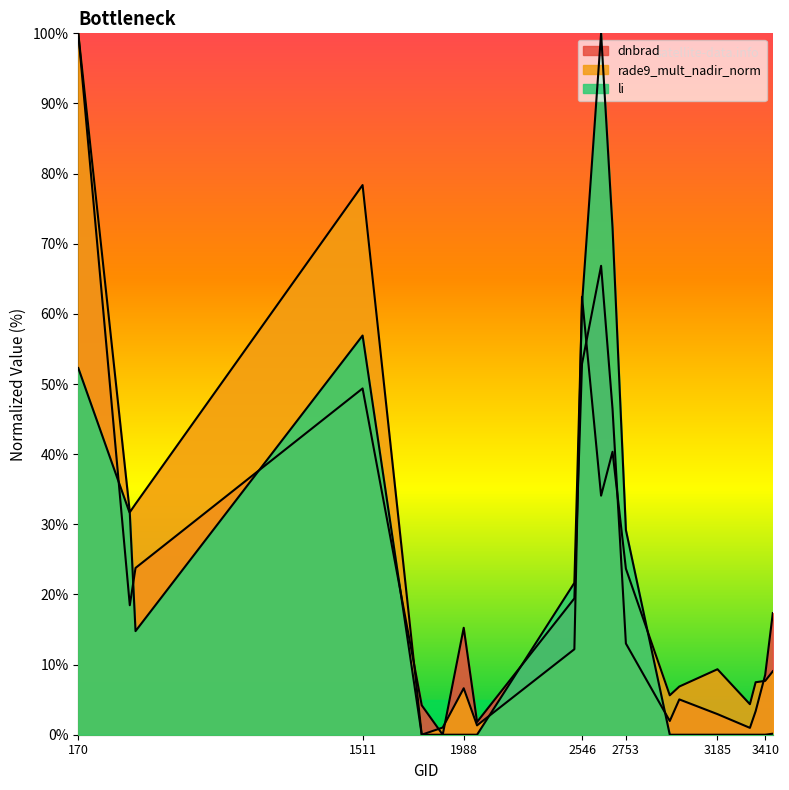

Which label corresponds to the largest value in the chart?

170